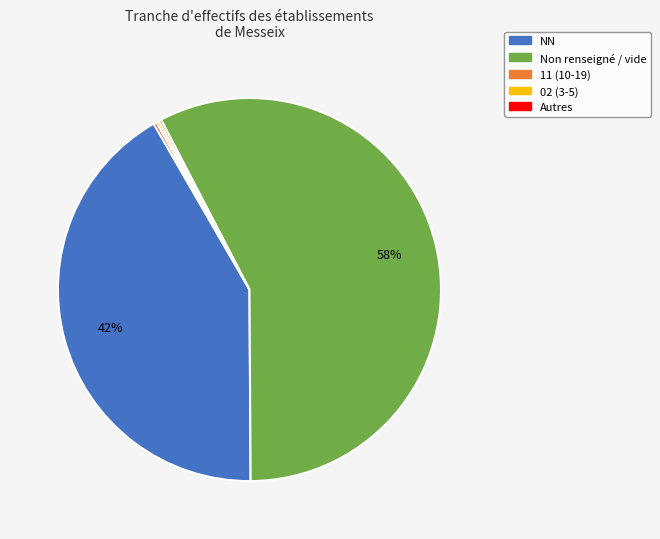

To the nearest percent, what portion does NN represent?

42%